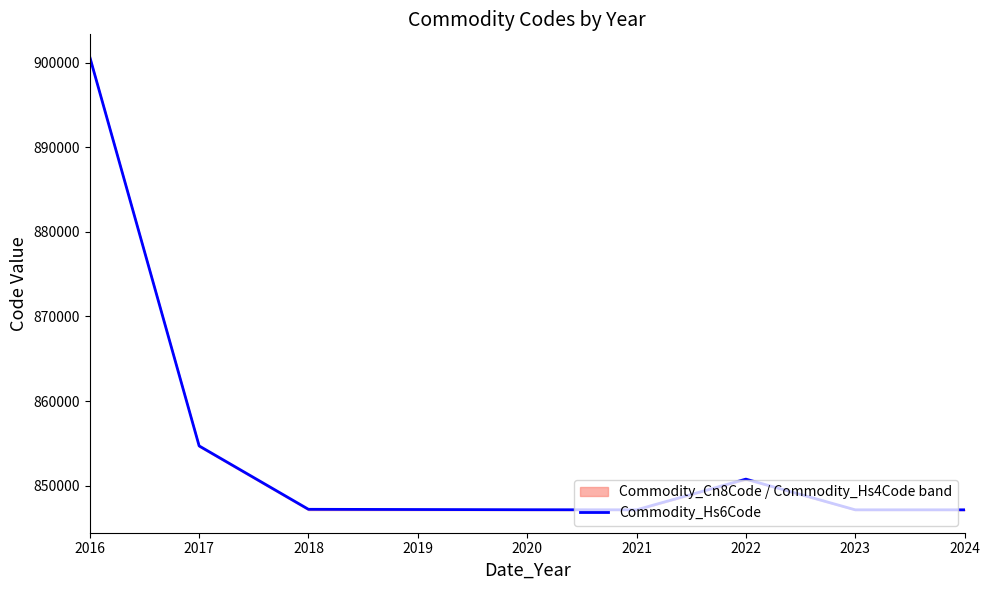

At which label does Commodity_Hs6Code reach its peak?

2016